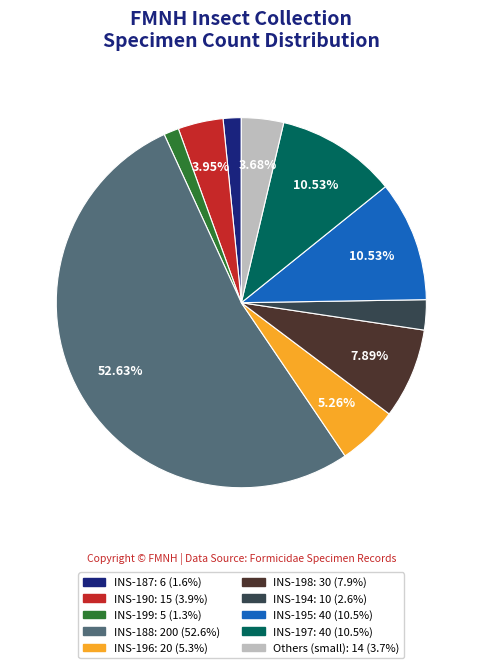

Does any single category account for the majority?

Yes